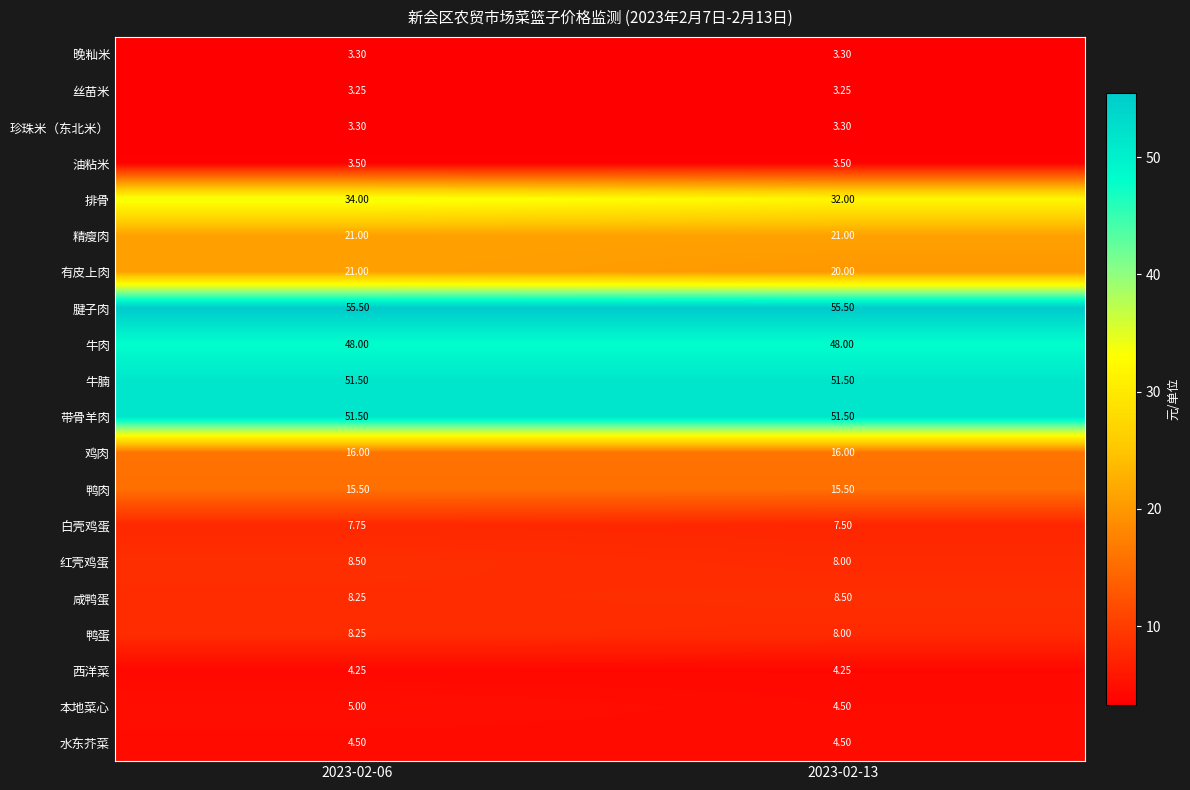

What is the total value across all series at 2023-02-13?

369.6